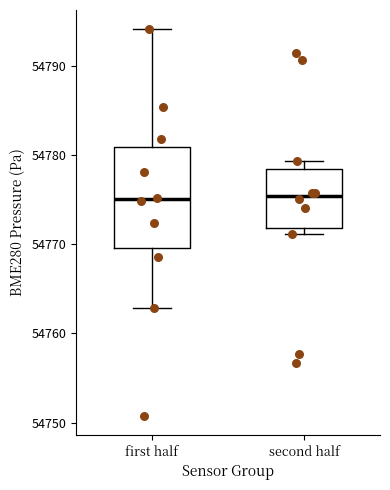

Comparing the boxes themselves (not the whiskers), which one is the tallest?

first half